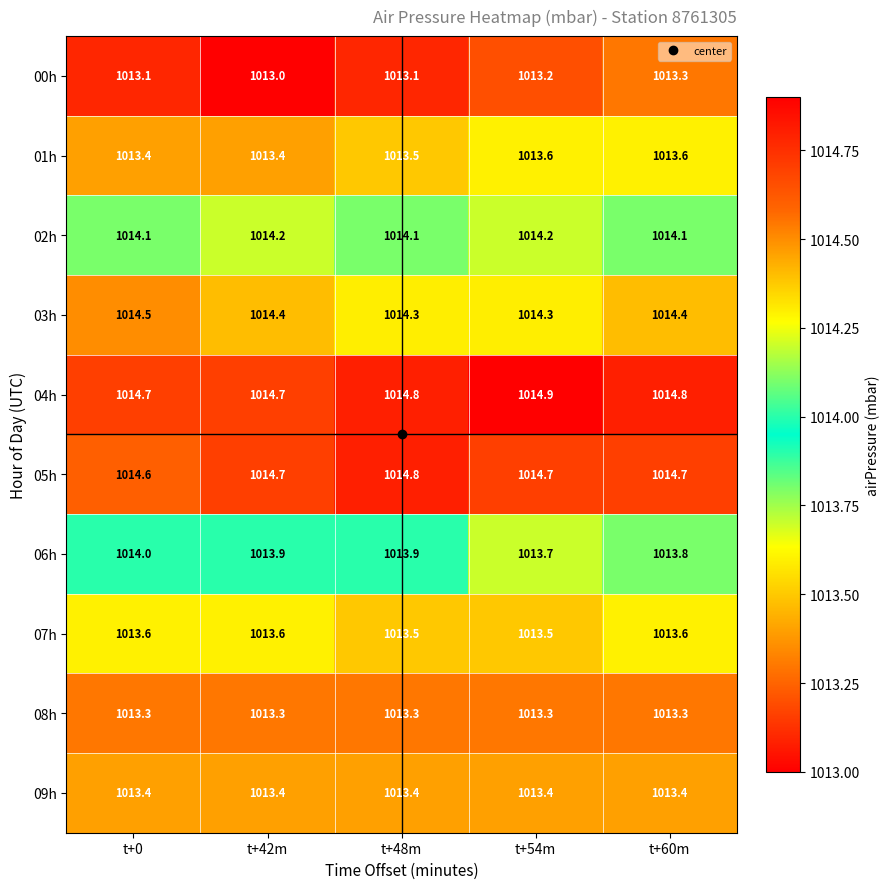

What is the sum of the 03h values at t+0 and t+60m?

2028.9